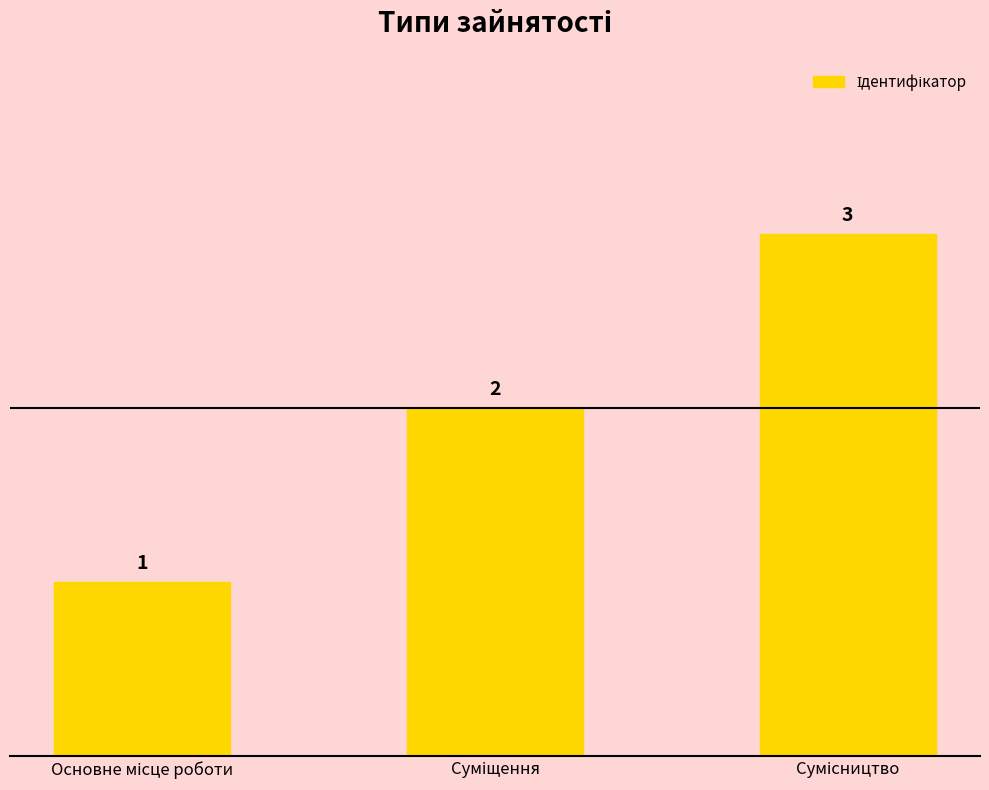

What is the sum of all values?

6